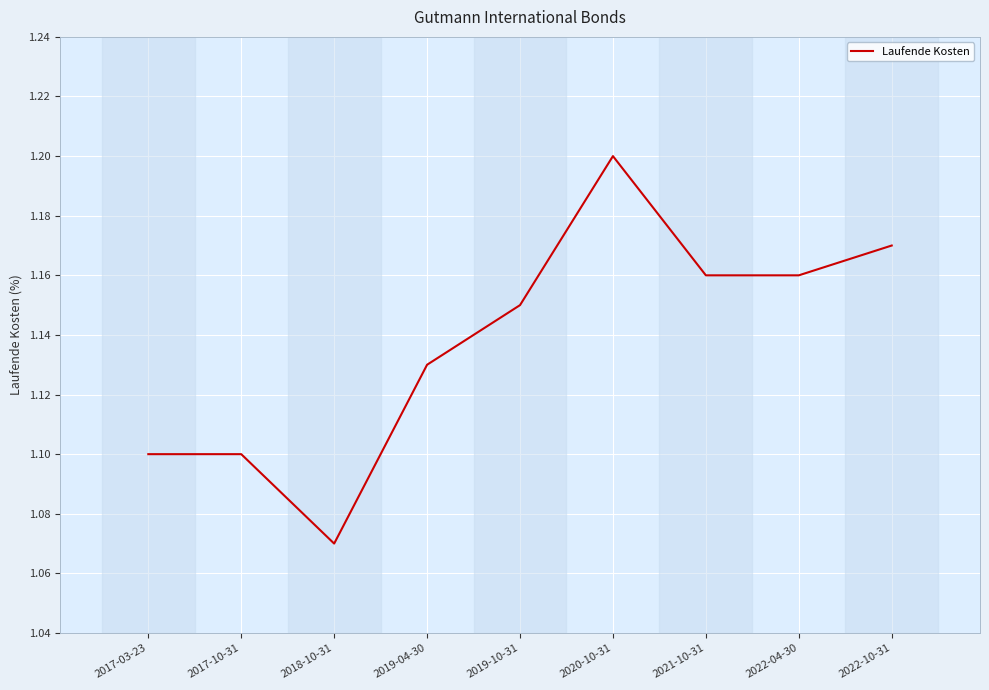

What position from the left is 2022-04-30?

8